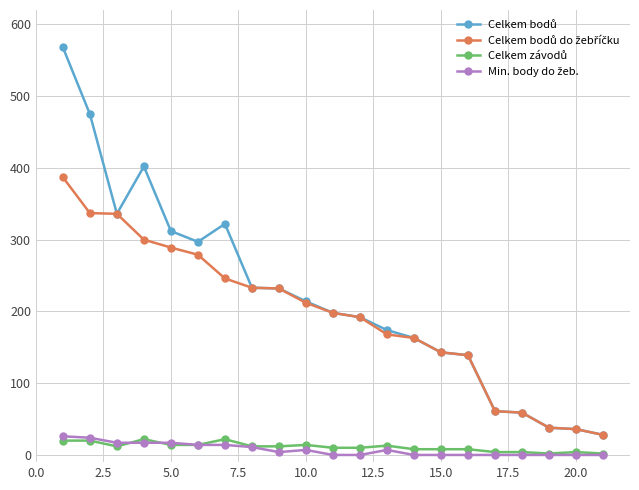

Count the number of categories in the chart.

21